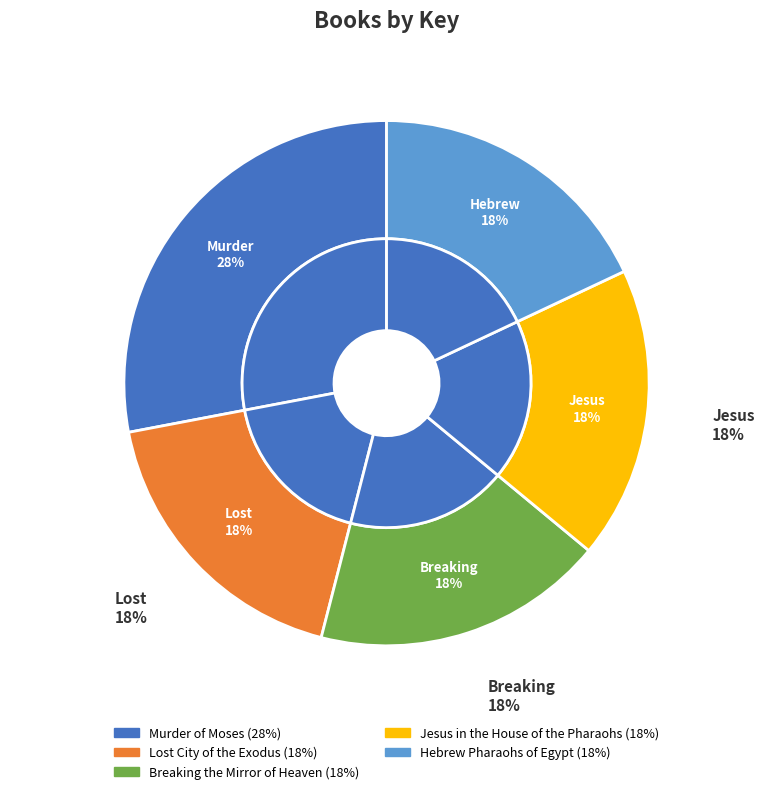

Which category has the smallest portion of the pie?

Jesus in the House of the Pharaohs